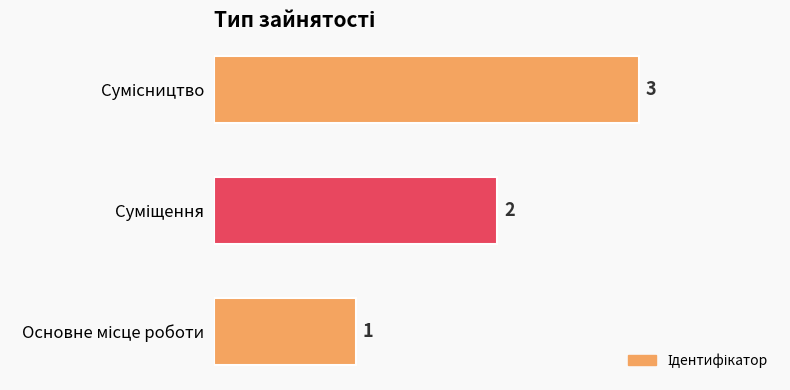

How many values are between 1 and 3?

3